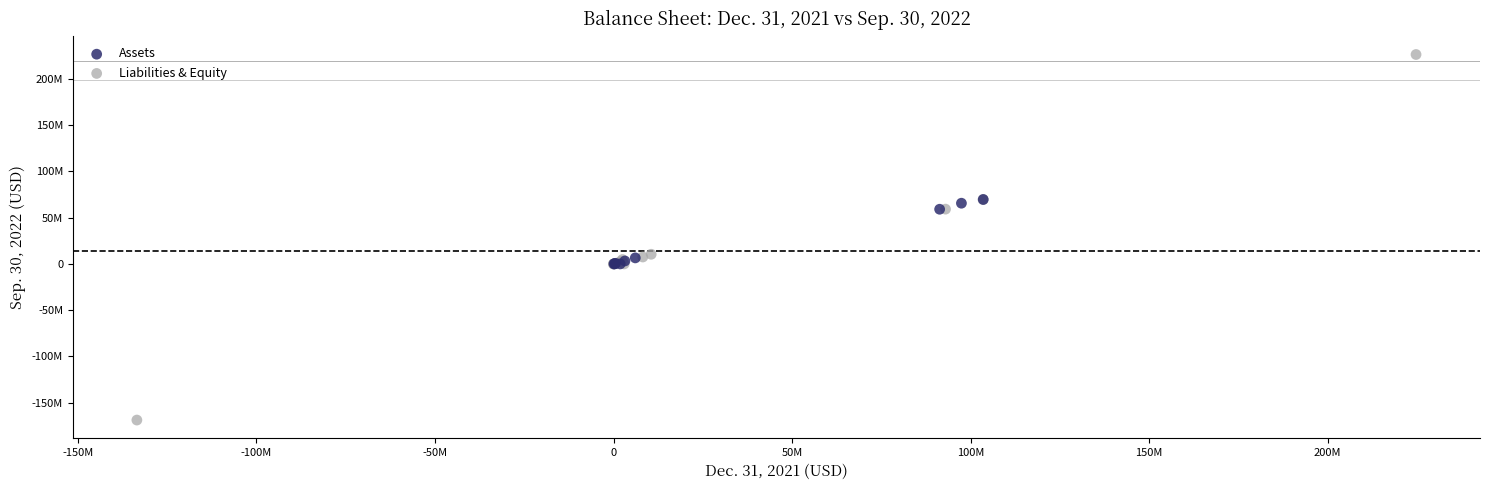

Which series contains the highest Y value?

Liabilities & Equity